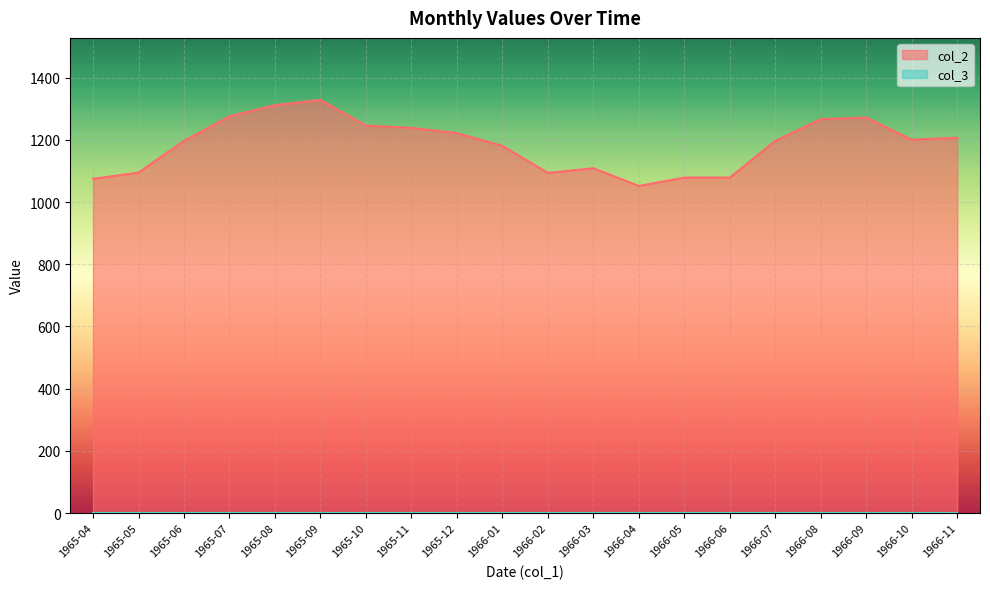

What position from the left is 1966-09?

18